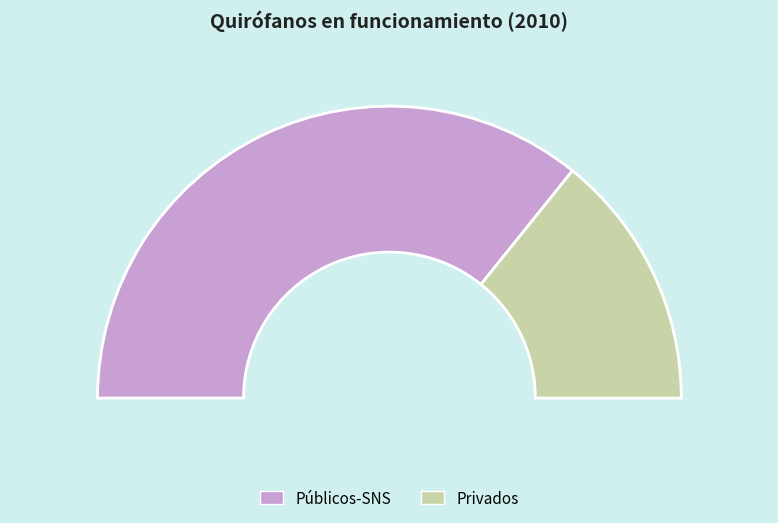

To the nearest percent, what is the combined percentage of Privados and Públicos-SNS?

100%